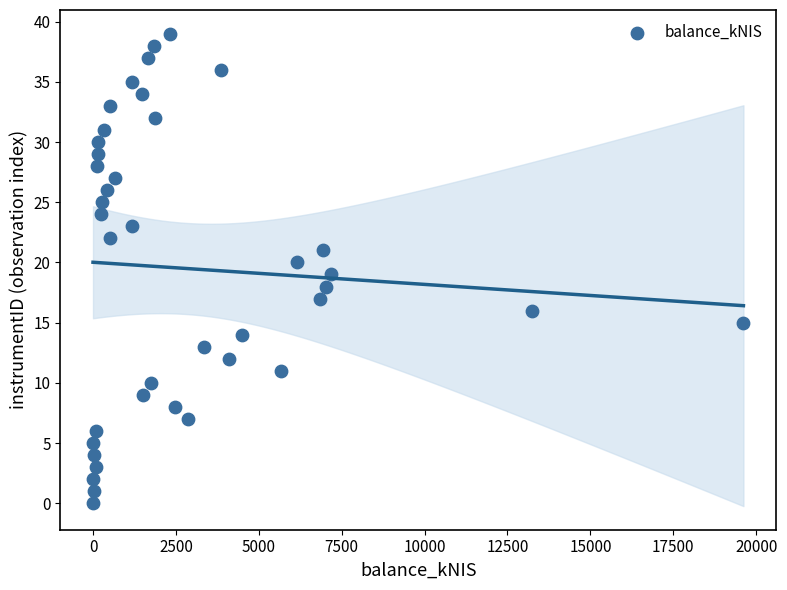

What is the range of Y values (max minus min)?

39